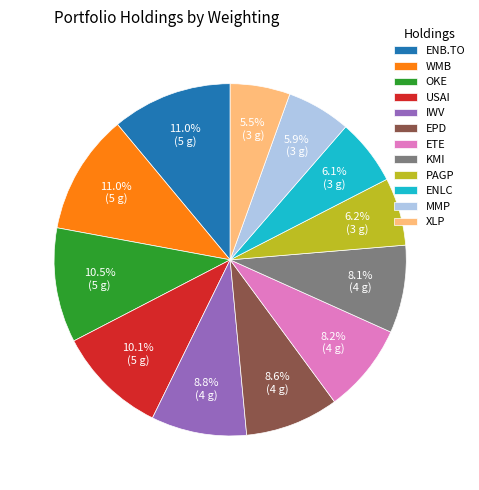

What is the ratio of the value at IWV to the value at USAI?

0.9